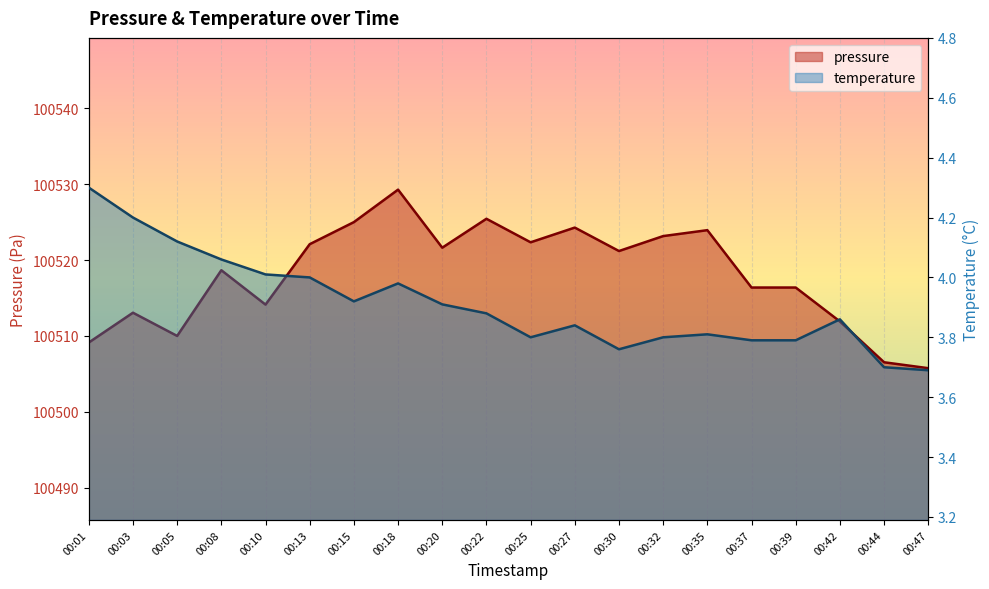

What is the highest value of the temperature series?

4.3